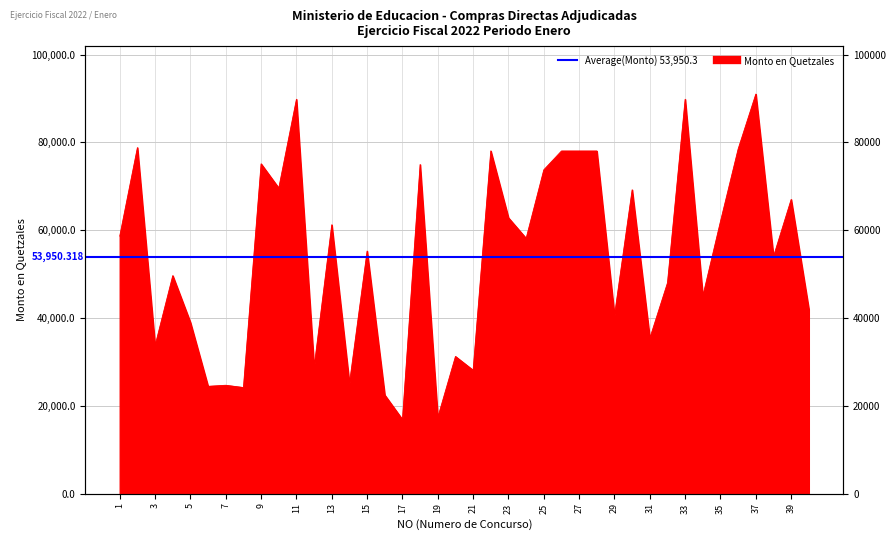

Reading left to right, extract all data points from this chart.

1=58650.0	2=78804.0	3=33700.0	4=49638.0	5=38994.4	6=24433.2	7=24667.4	8=24153.9	9=75105.6	10=69579.9	11=89811.1	12=28770.0	13=61223.6	14=25054.8	15=55236.9	16=22444.8	17=16862.4	18=74949.6	19=17332.7	20=31230.0	21=28090.8	22=78054.0	23=62814.2	24=58132.3	25=73738.4	26=78030.0	27=78030.0	28=78030.0	29=40575.6	30=69186.6	31=35373.6	32=48000.0	33=89815.0	34=45000.0	35=62000.0	36=78500.0	37=91000.0	38=54000.0	39=67000.0	40=42000.0